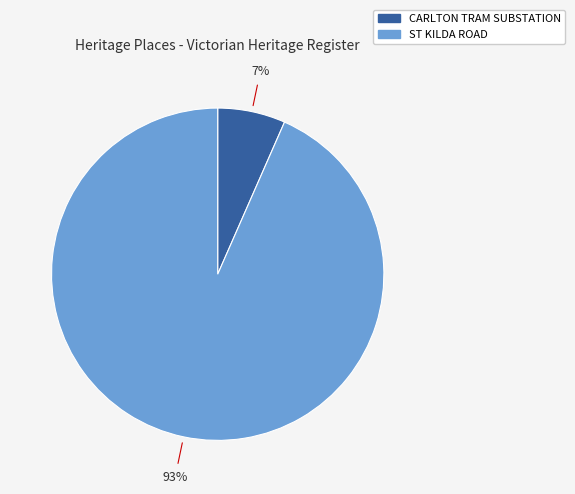

To the nearest percent, what is the combined percentage of CARLTON TRAM SUBSTATION and ST KILDA ROAD?

100%